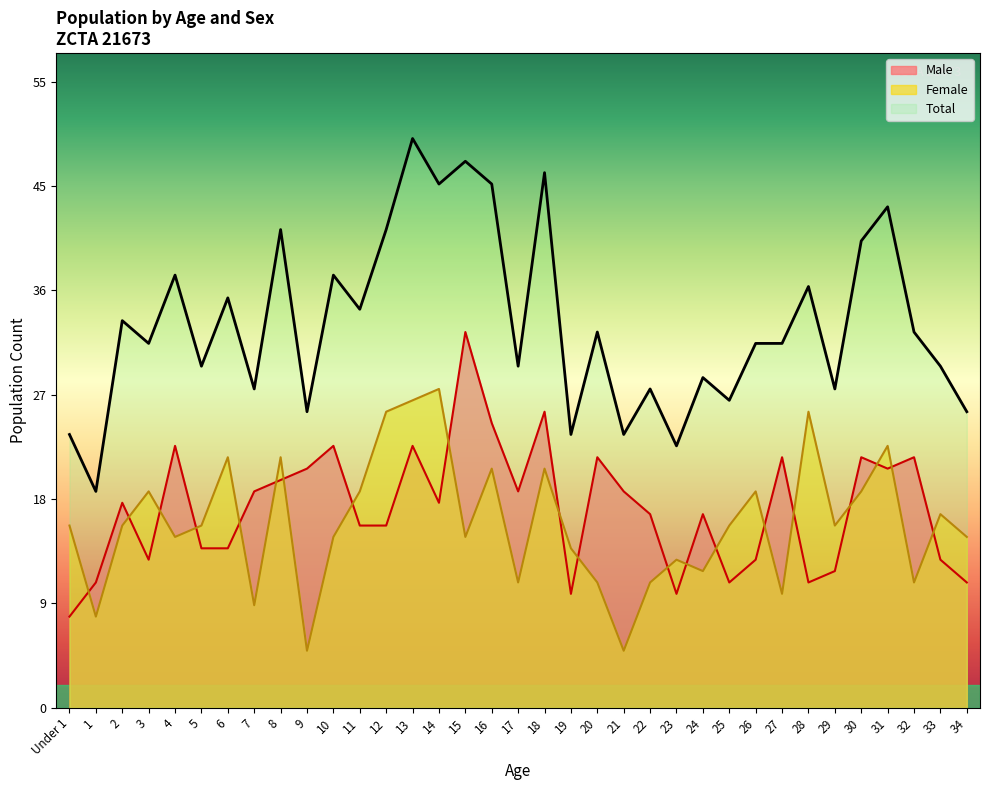

At which category does the chart reach its minimum across all series?

9